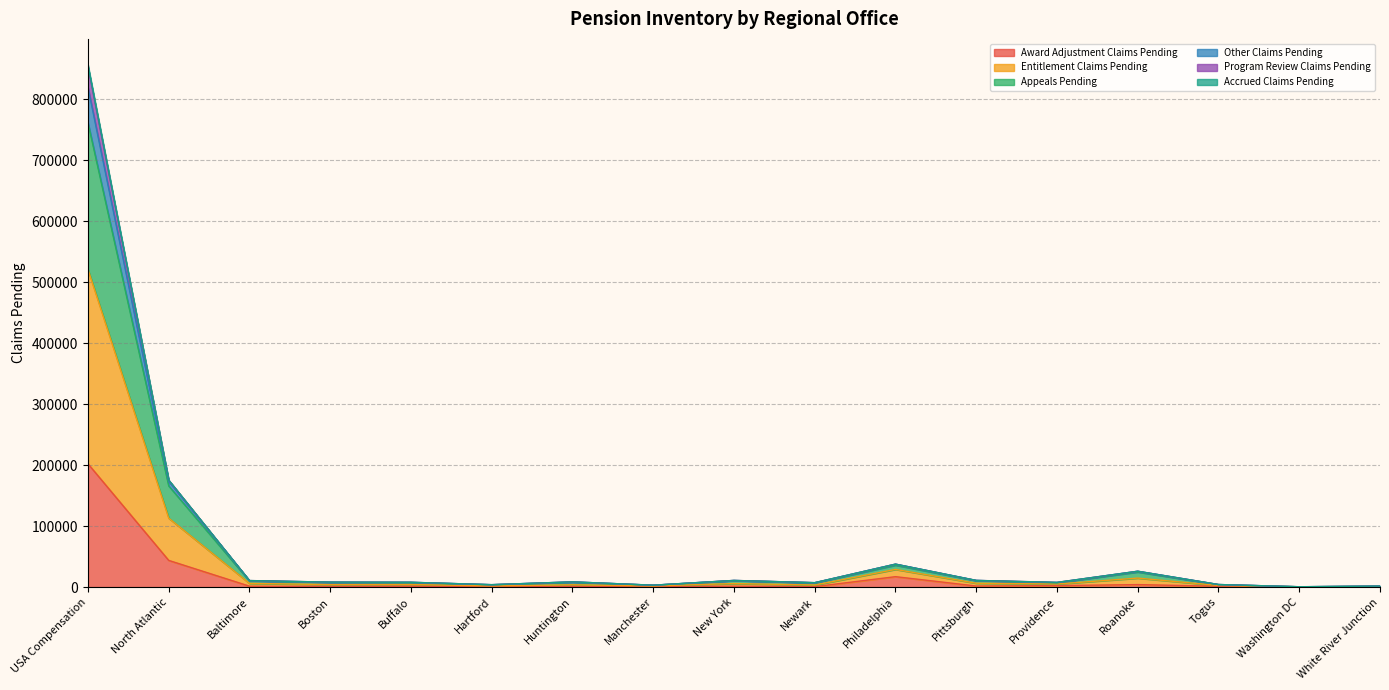

What are all the series names shown in the legend?

Award Adjustment Claims Pending, Entitlement Claims Pending, Appeals Pending, Other Claims Pending, Program Review Claims Pending, Accrued Claims Pending